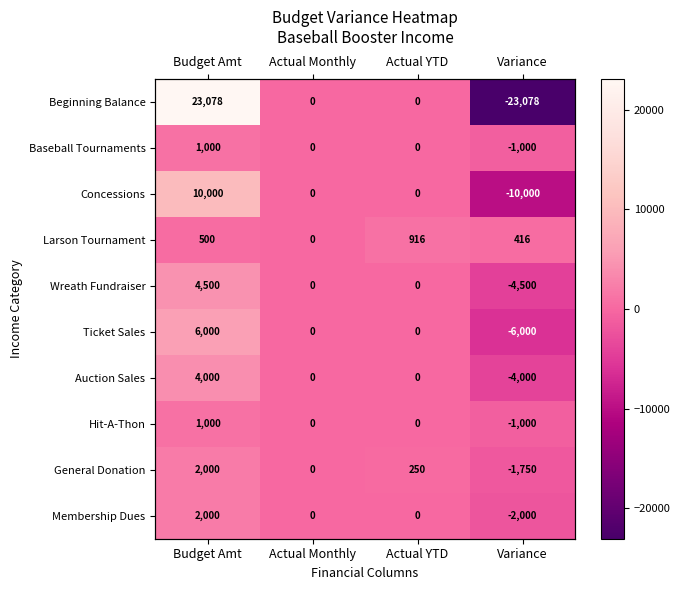

The Beginning Balance series shows 0.0 at Actual YTD. True or false?

True